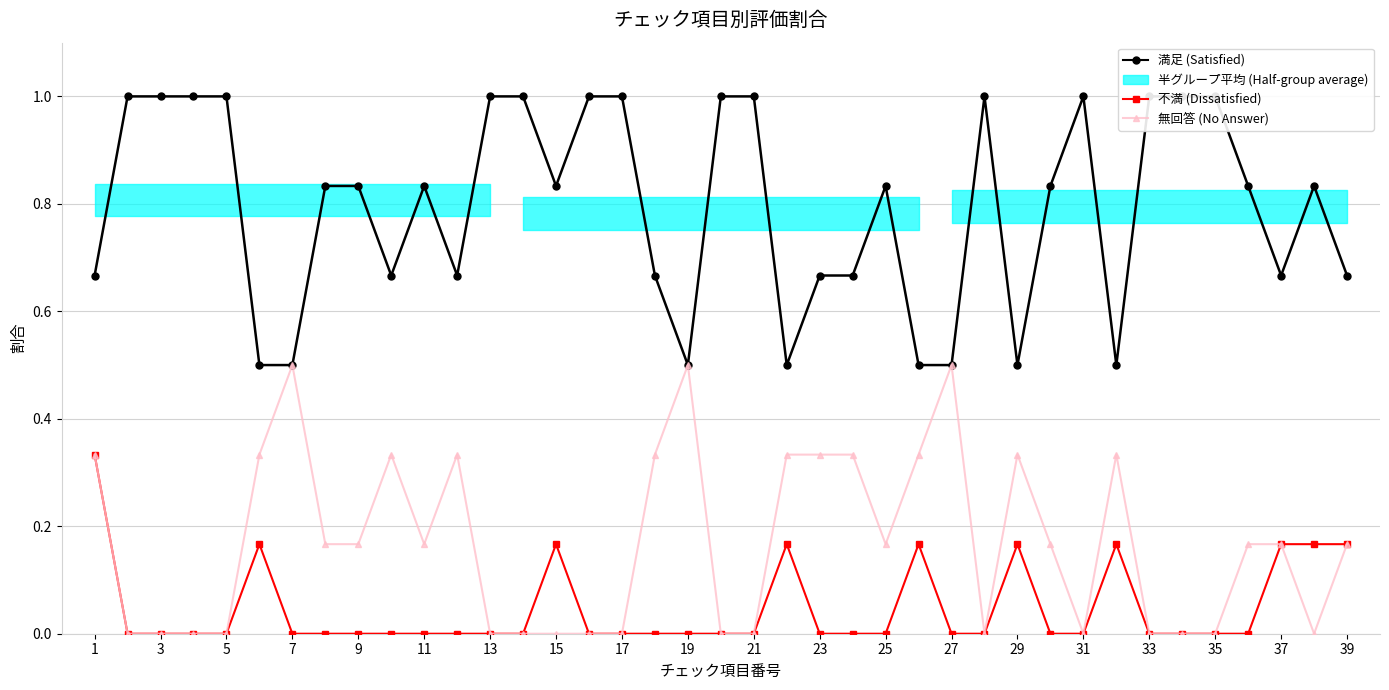

Reading right to left, what are all the values shown in this chart?

満足 (Satisfied): 0.7	0.8	0.7	0.8	1.0	1.0	1.0	0.5	1.0	0.8	0.5	1.0	0.5	0.5	0.8	0.7	0.7	0.5	1.0	1.0	0.5	0.7	1.0	1.0	0.8	1.0	1.0	0.7	0.8	0.7	0.8	0.8	0.5	0.5	1.0	1.0	1.0	1.0	0.7
不満 (Dissatisfied): 0.2	0.2	0.2	0.0	0.0	0.0	0.0	0.2	0.0	0.0	0.2	0.0	0.0	0.2	0.0	0.0	0.0	0.2	0.0	0.0	0.0	0.0	0.0	0.0	0.2	0.0	0.0	0.0	0.0	0.0	0.0	0.0	0.0	0.2	0.0	0.0	0.0	0.0	0.3
無回答 (No Answer): 0.2	0.0	0.2	0.2	0.0	0.0	0.0	0.3	0.0	0.2	0.3	0.0	0.5	0.3	0.2	0.3	0.3	0.3	0.0	0.0	0.5	0.3	0.0	0.0	0.0	0.0	0.0	0.3	0.2	0.3	0.2	0.2	0.5	0.3	0.0	0.0	0.0	0.0	0.3